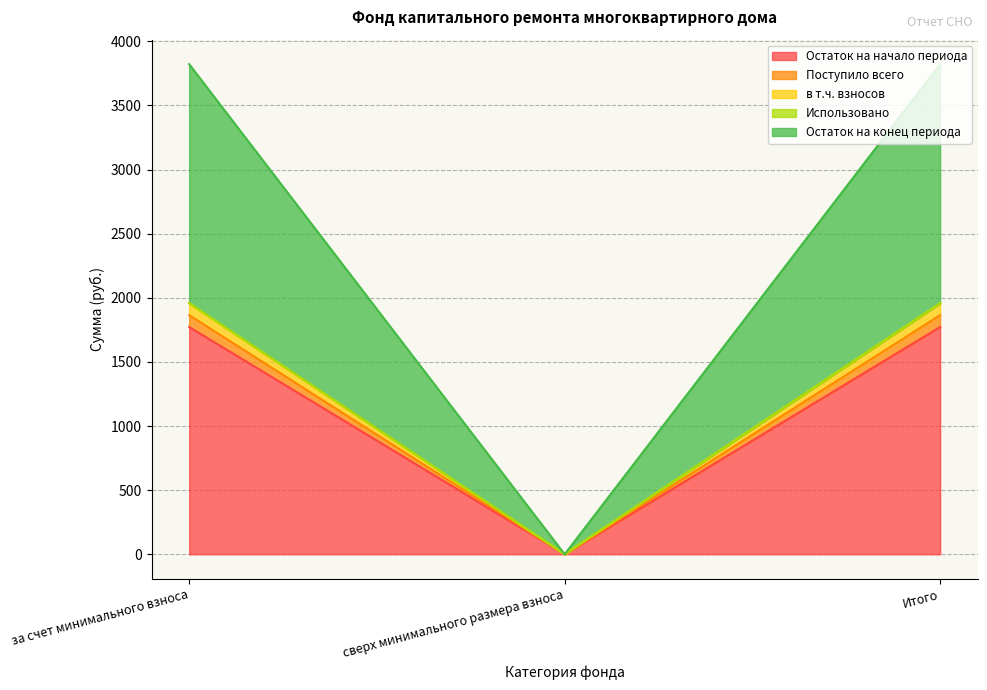

True or false: в т.ч. взносов has a value of 0.0 at сверх минимального размера взноса.

True